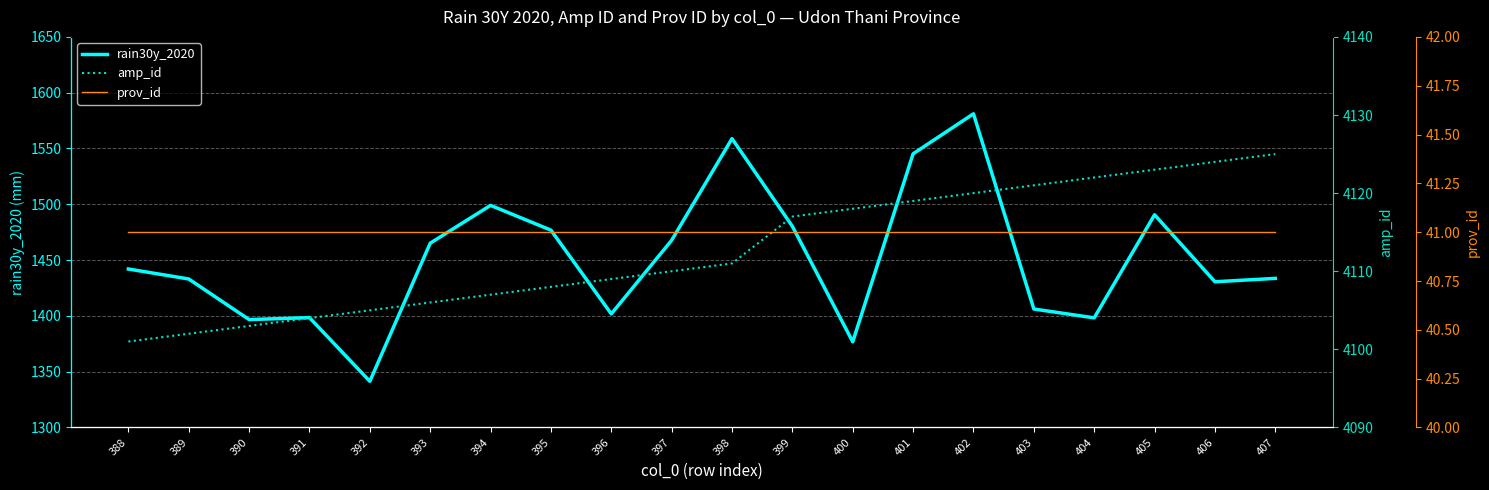

How many series are shown in this chart?

3